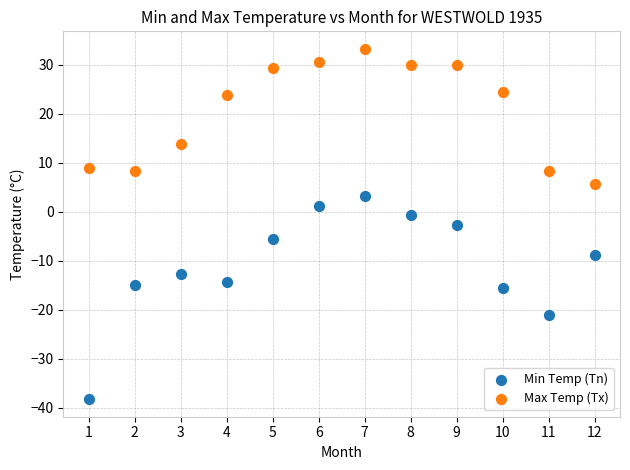

Across all data points, what is the range of X values (max minus min)?

11.0